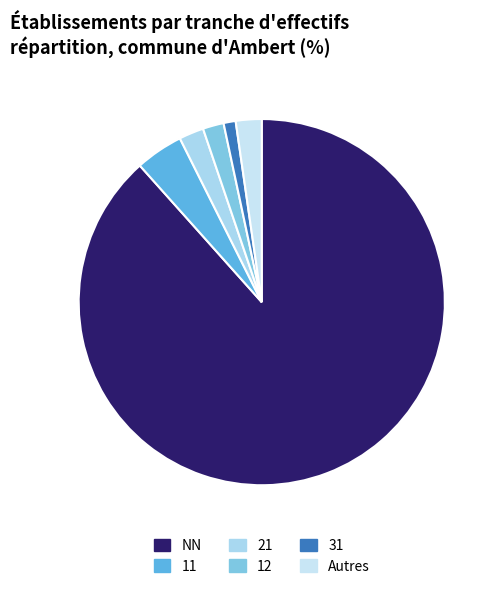

What is the ratio of the value at 12 to the value at 11?

0.4